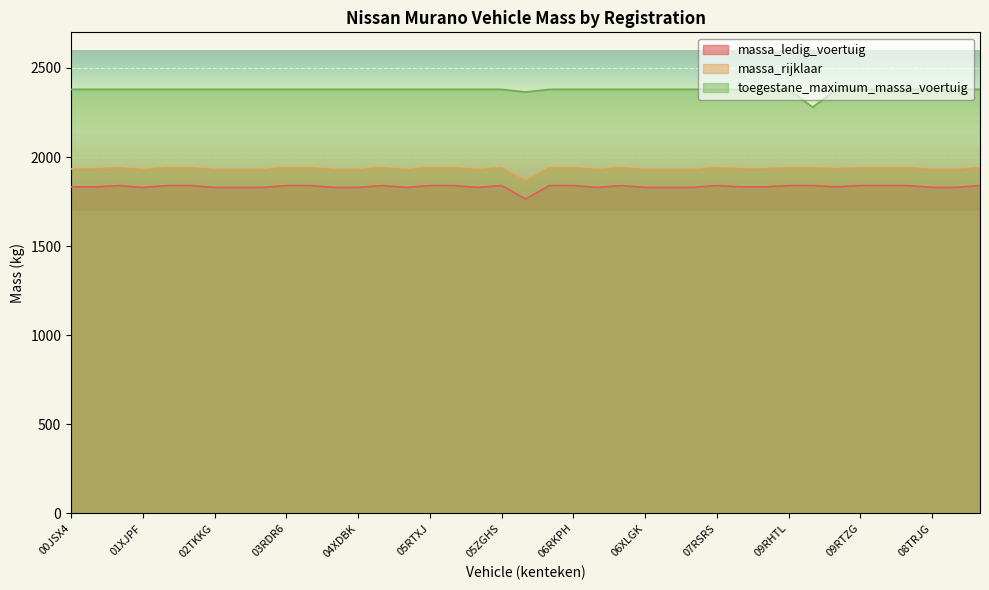

Does the chart display data point markers on the line(s)?

No